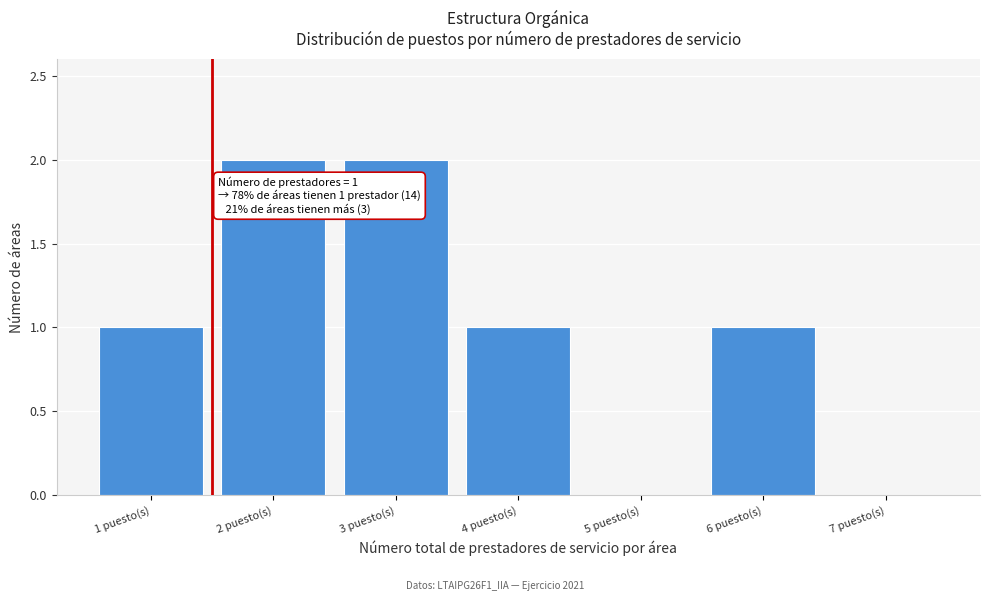

Reading right to left, list all the values displayed in this chart.

7 puesto(s)=0	6 puesto(s)=1	5 puesto(s)=0	4 puesto(s)=1	3 puesto(s)=2	2 puesto(s)=2	1 puesto(s)=1